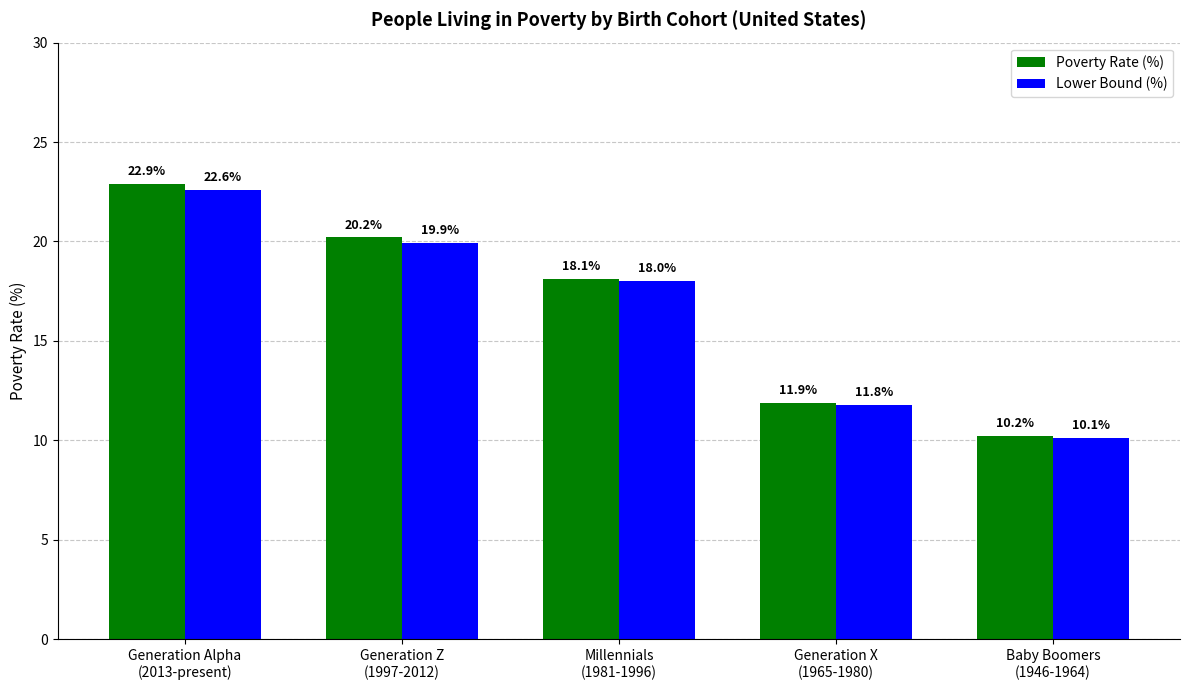

What is the difference between the second highest and second lowest values in the Poverty Rate (%) series?

8.3